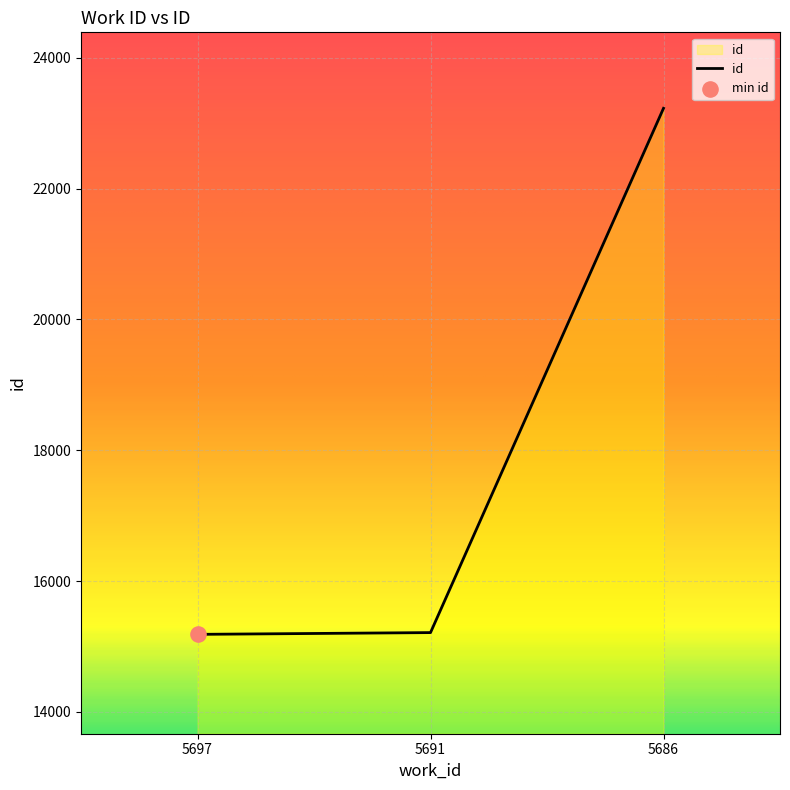

Approximately how many times larger is the value at 5691 compared to 5686?

0.7